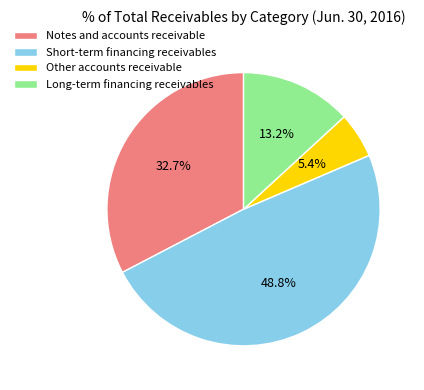

To the nearest percent, what is the average slice percentage?

25%